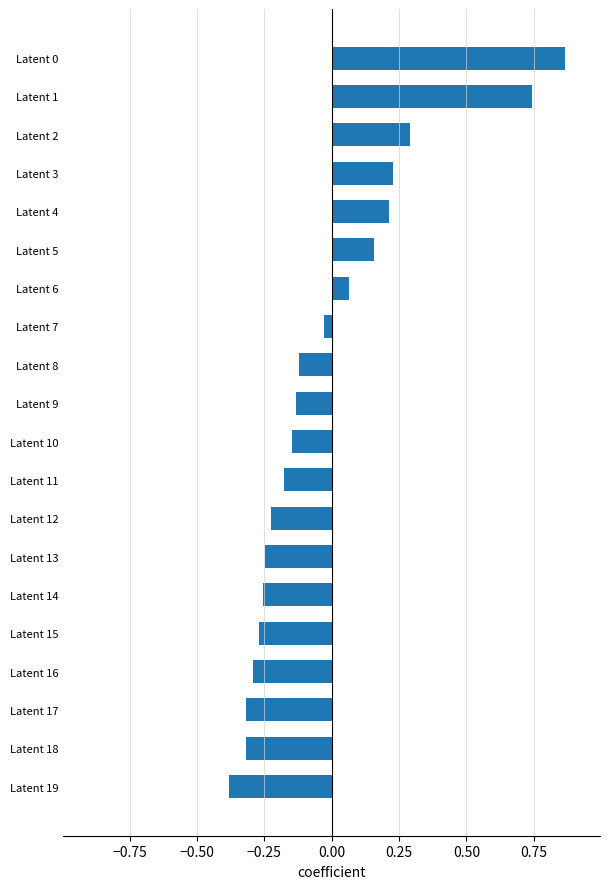

How many bars are there in total?

20